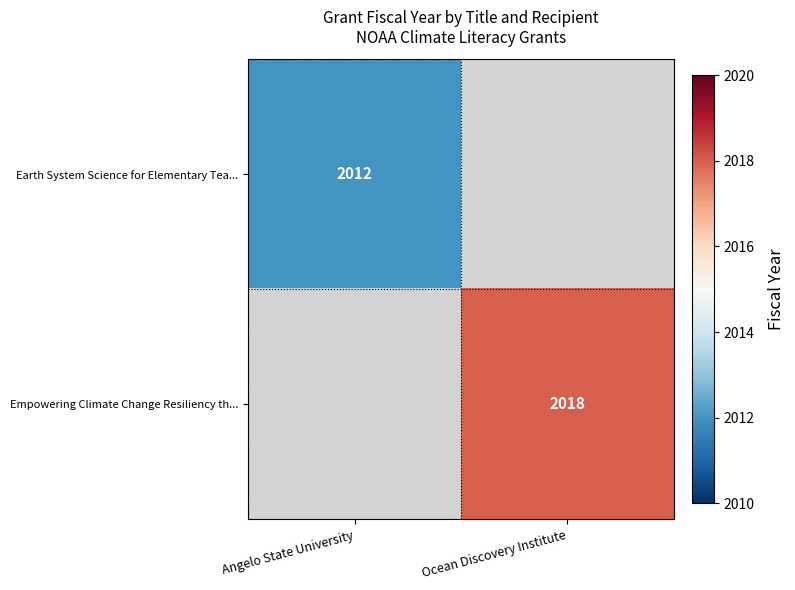

The Empowering Climate Change Resiliency th... series shows 624 at Ocean Discovery Institute. True or false?

False